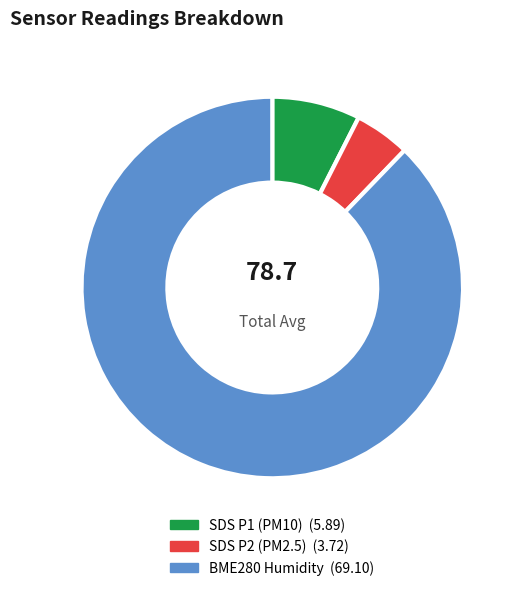

How many slices are in this pie chart?

3